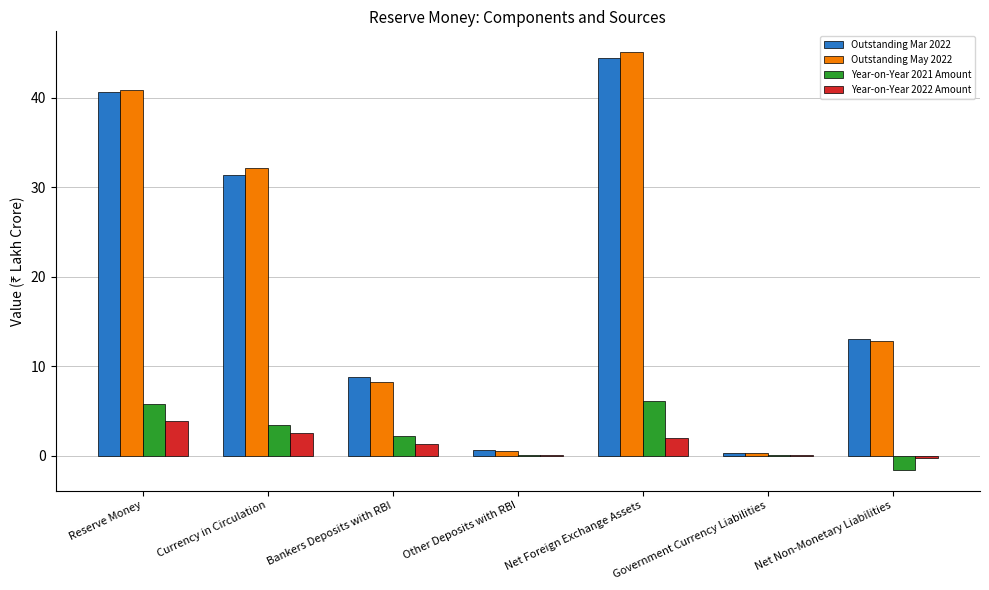

What is the sum of all Year-on-Year 2021 Amount values?

15.9